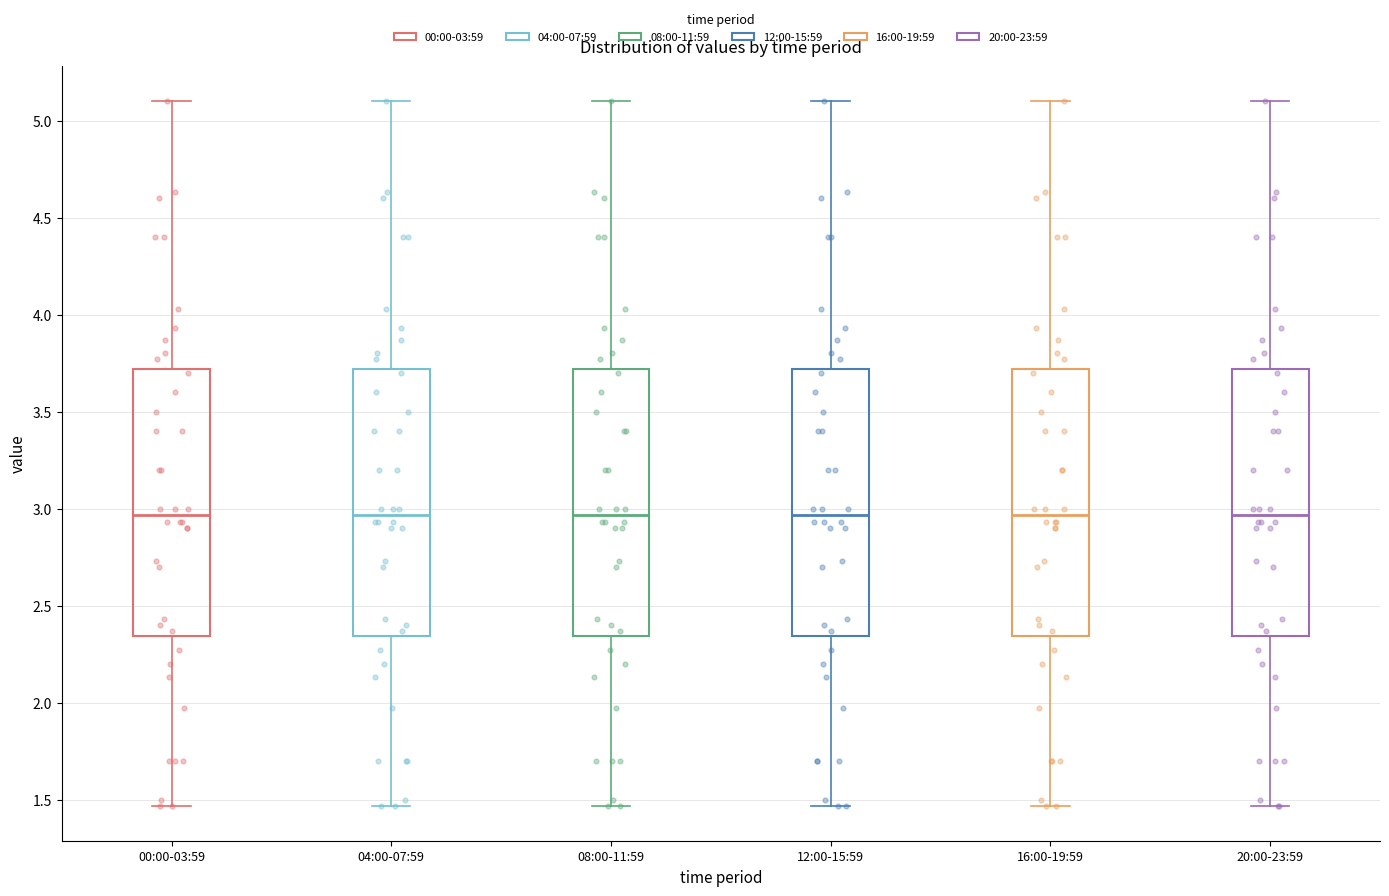

Reading left to right, transcribe this box plot: for each box, give where its median line is, the range the box spans, and where its two whiskers end, as read against the y-axis. The values are not printed on the chart, so give them approximately, as read against the axis.

00:00-03:59: median 2.95, box 2.35 to 3.70, whiskers 1.45 to 5.10
04:00-07:59: median 2.95, box 2.35 to 3.70, whiskers 1.45 to 5.10
08:00-11:59: median 2.95, box 2.35 to 3.70, whiskers 1.45 to 5.10
12:00-15:59: median 2.95, box 2.35 to 3.70, whiskers 1.45 to 5.10
16:00-19:59: median 2.95, box 2.35 to 3.70, whiskers 1.45 to 5.10
20:00-23:59: median 2.95, box 2.35 to 3.70, whiskers 1.45 to 5.10